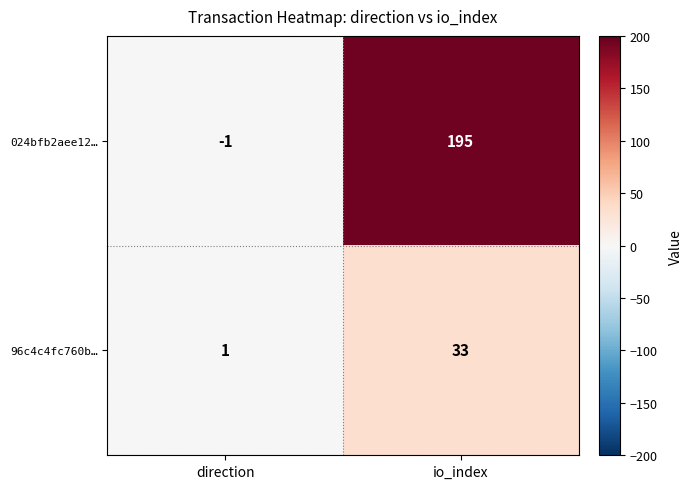

Reading left to right, transcribe all the data shown in this chart.

024bfb2aee12…: direction=-1	io_index=195
96c4c4fc760b…: direction=1	io_index=33